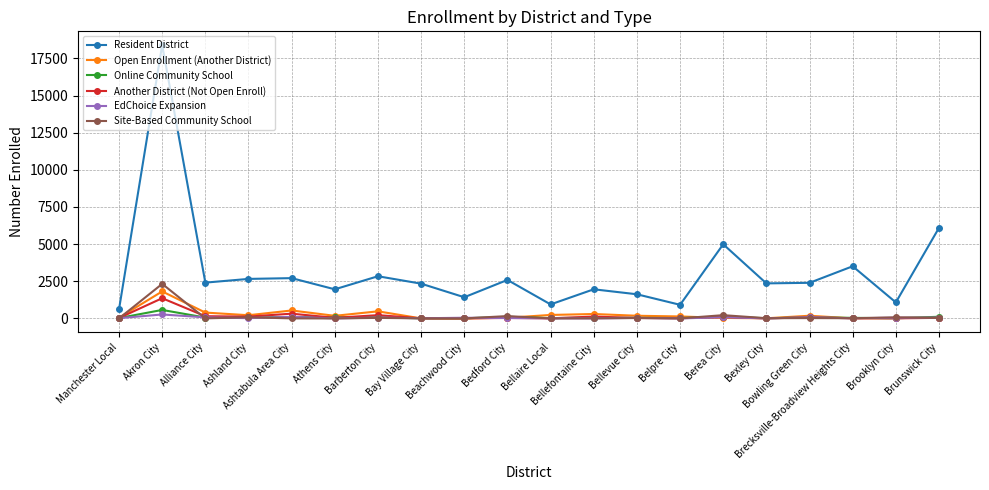

What is the maximum value shown in the chart?

18401